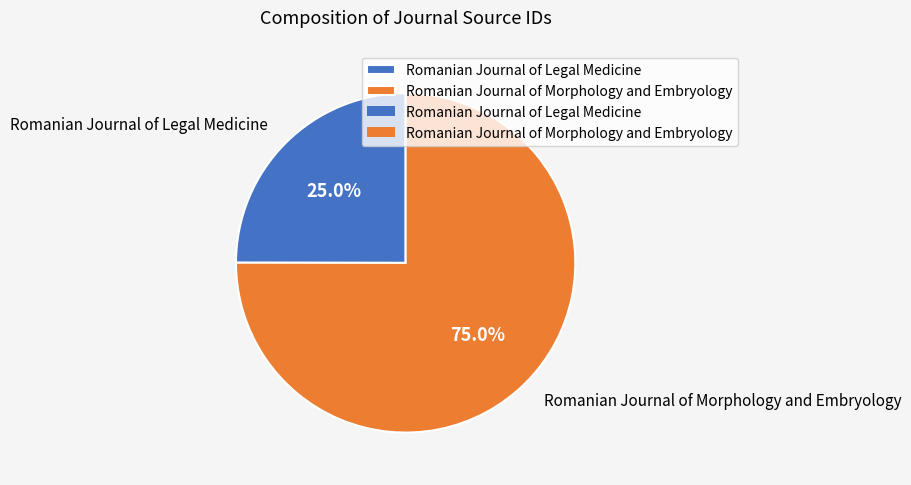

How much of the chart is everything except Romanian Journal of Legal Medicine?

75.0%